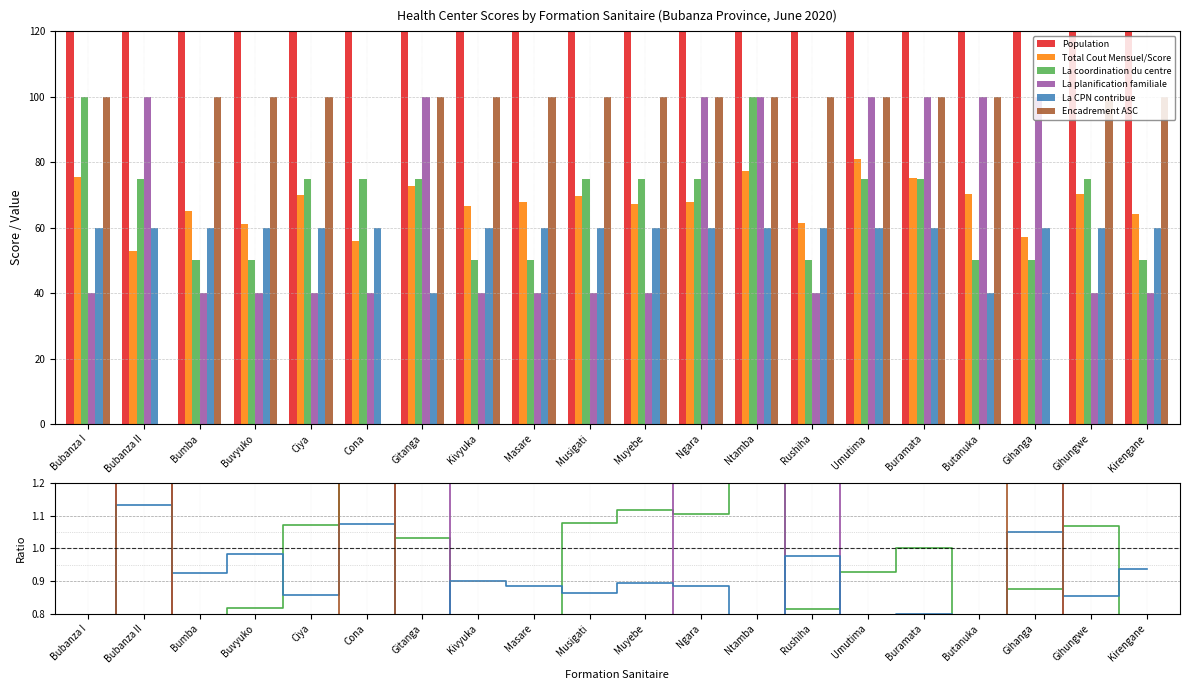

What are all the series names shown in the legend?

Population, Total Cout Mensuel/Score, La coordination du centre, La planification familiale, La CPN contribue, Encadrement ASC